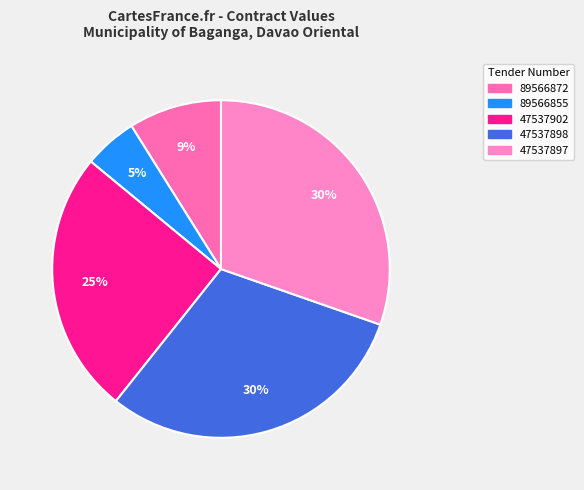

Rank the categories by value from lowest to highest.

89566855, 89566872, 47537902, 47537898, 47537897